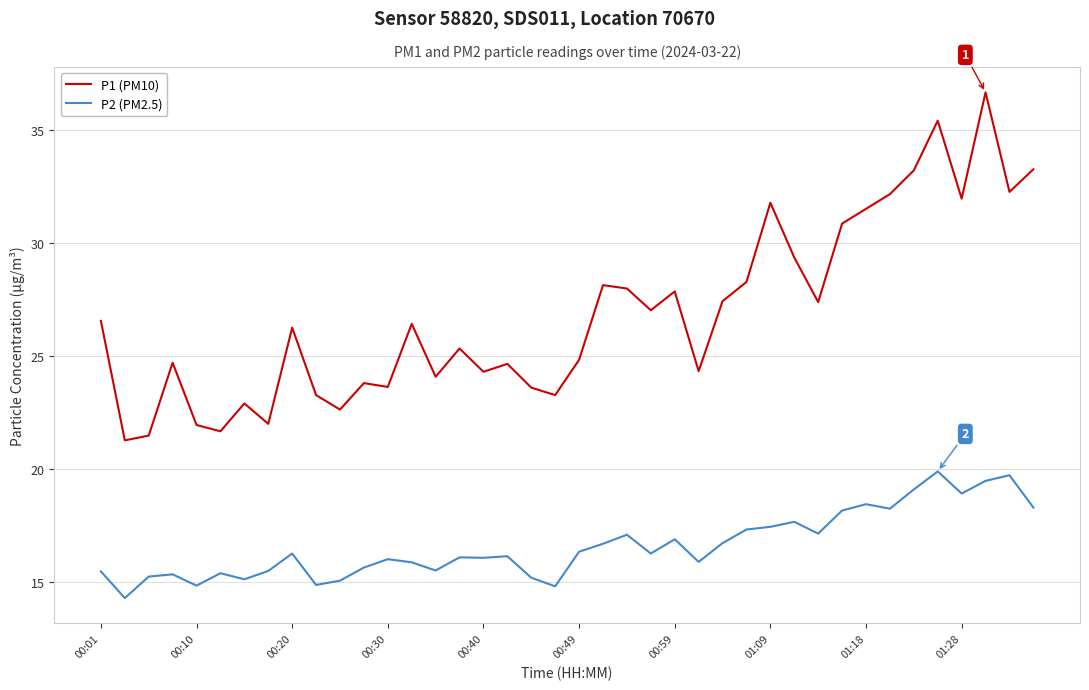

Which series has the largest total across all categories?

P1 (PM10)